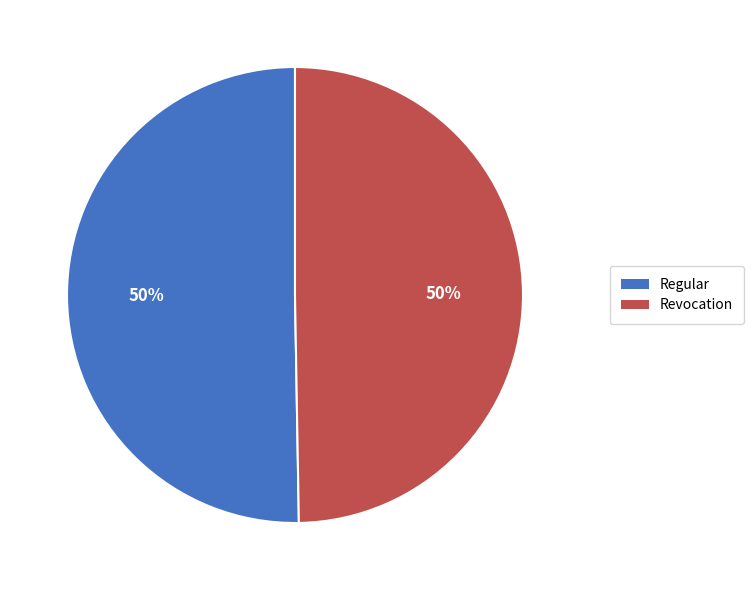

Do Regular and Revocation together represent more than half of the pie?

Yes